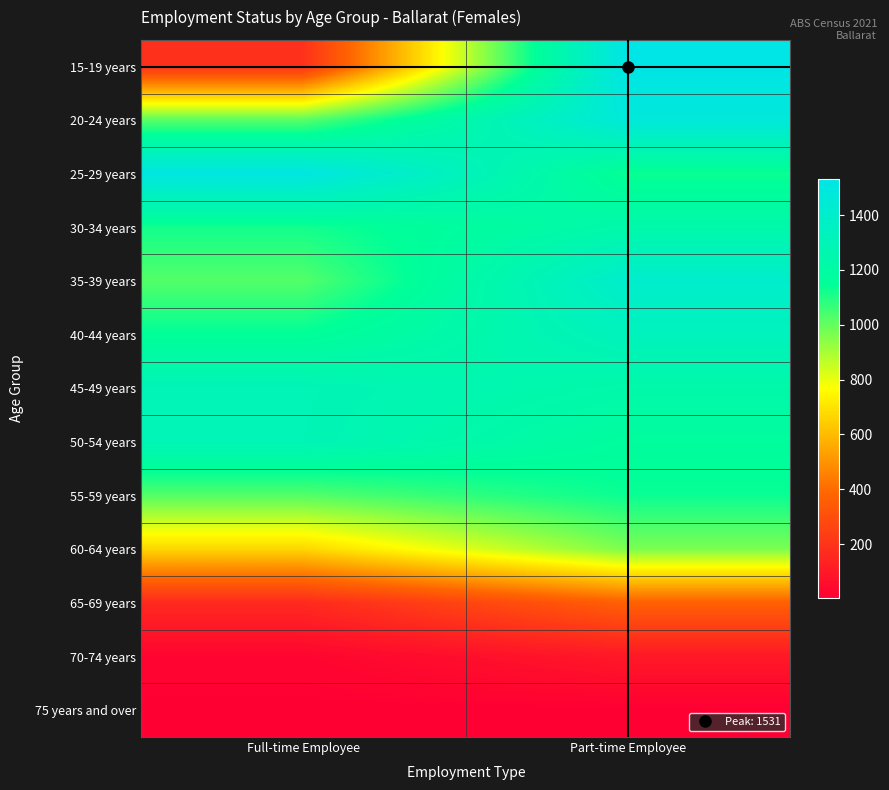

At which category is the sum across all series the highest?

Part-time Employee